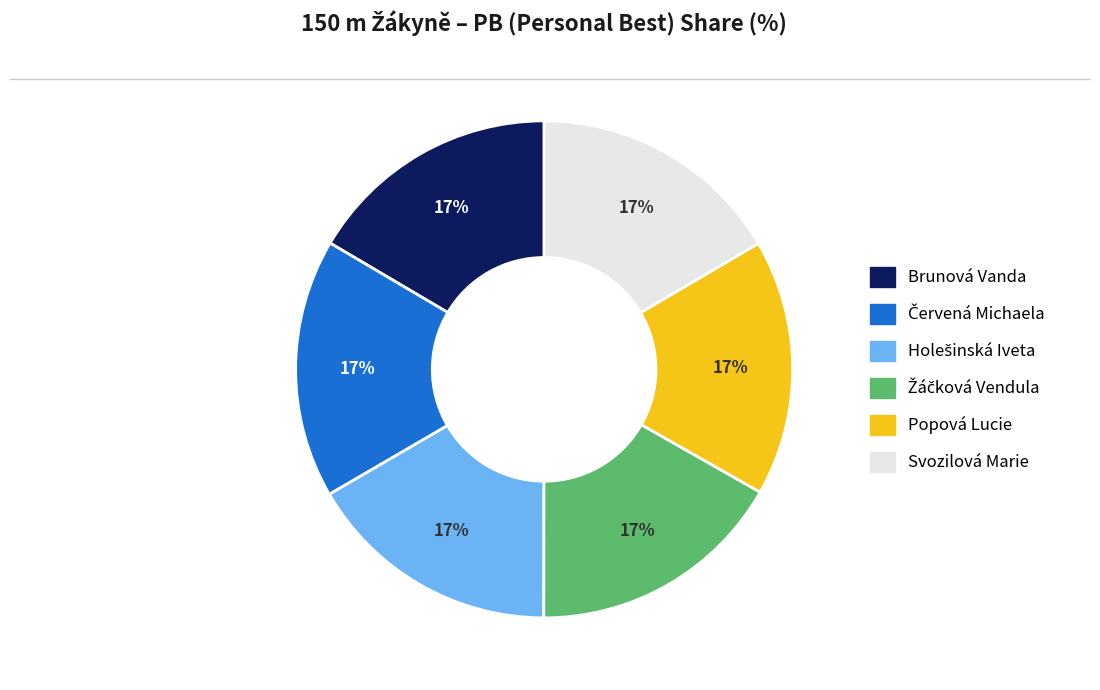

Do Brunová Vanda and Svozilová Marie together represent more than half of the pie?

No